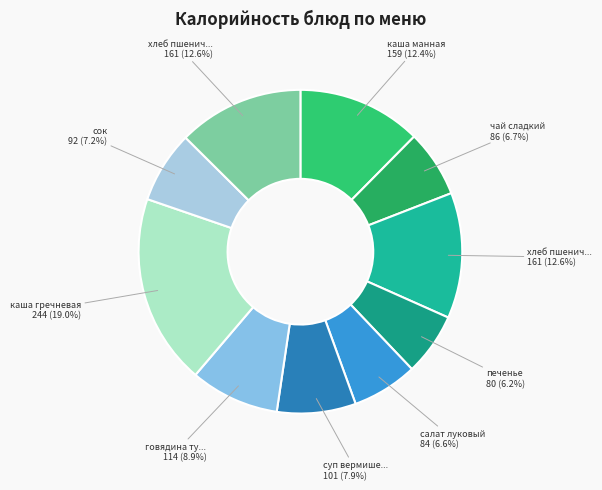

Count the number of slices in the pie.

10